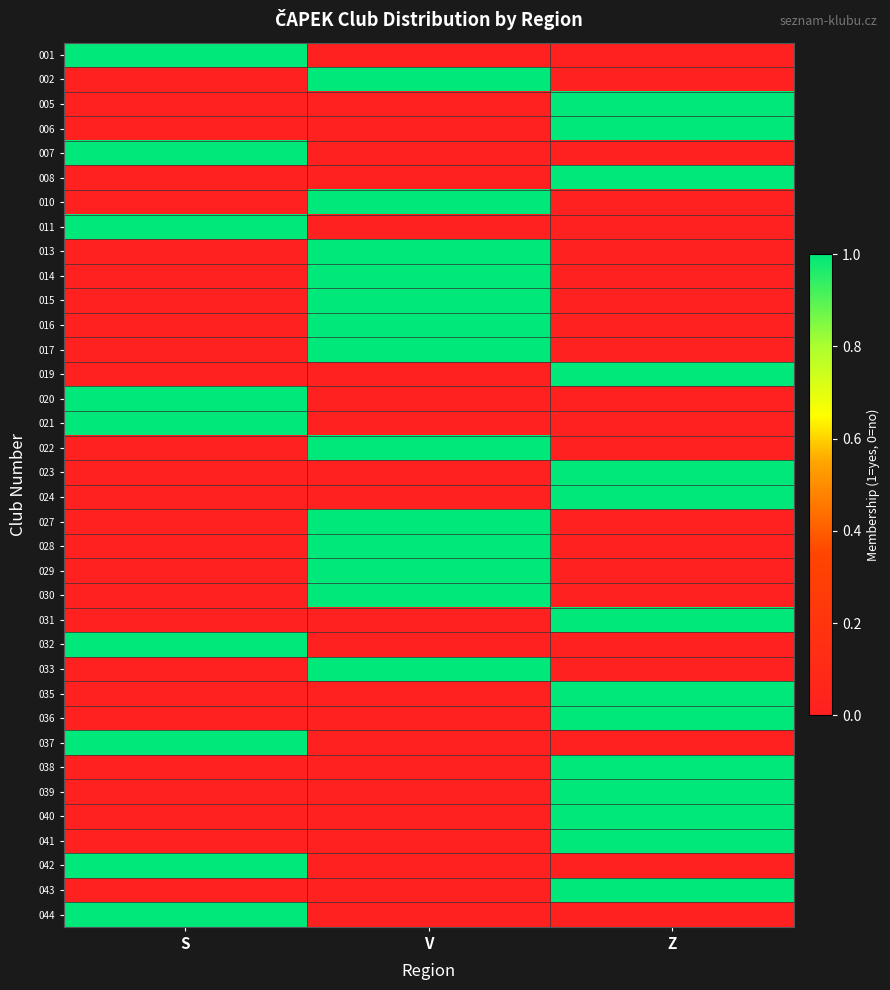

At which category is the sum across all series the highest?

Z